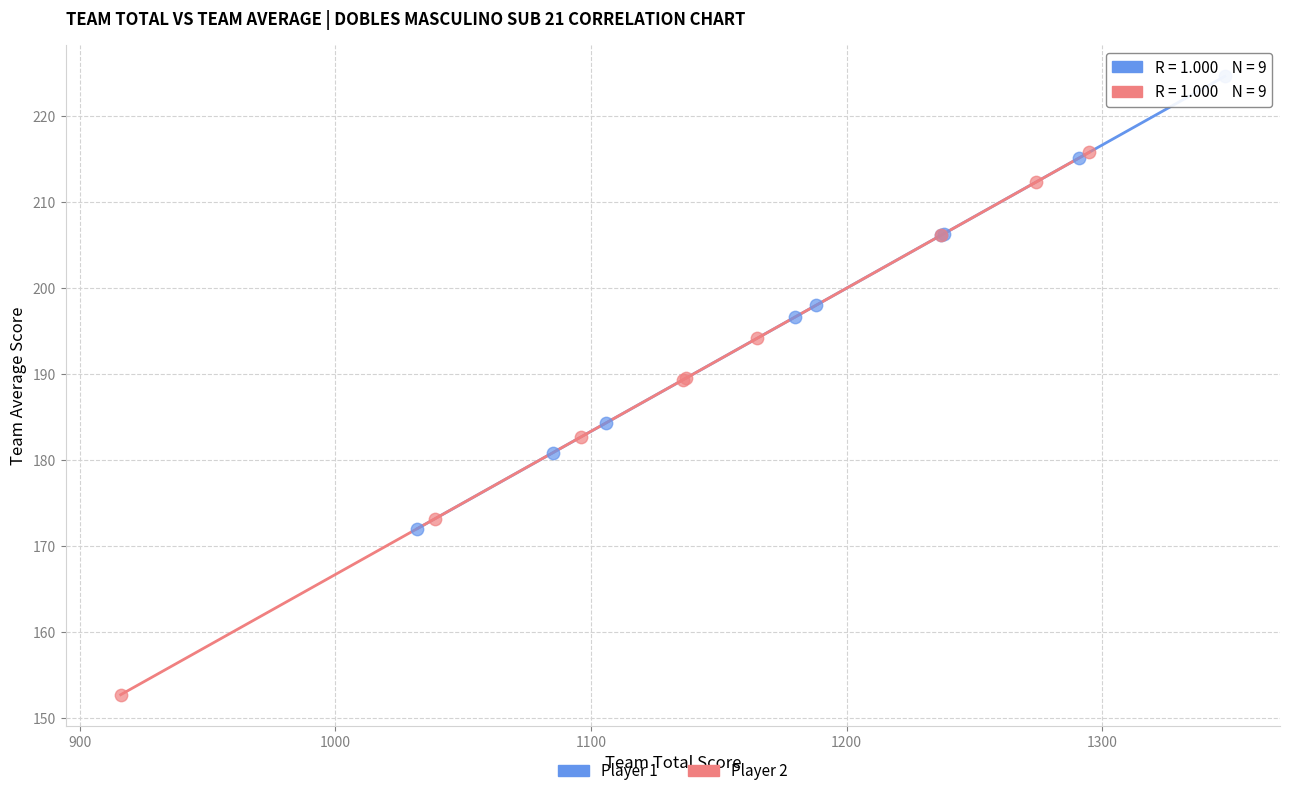

Which series contains the lowest Y value?

Player 2